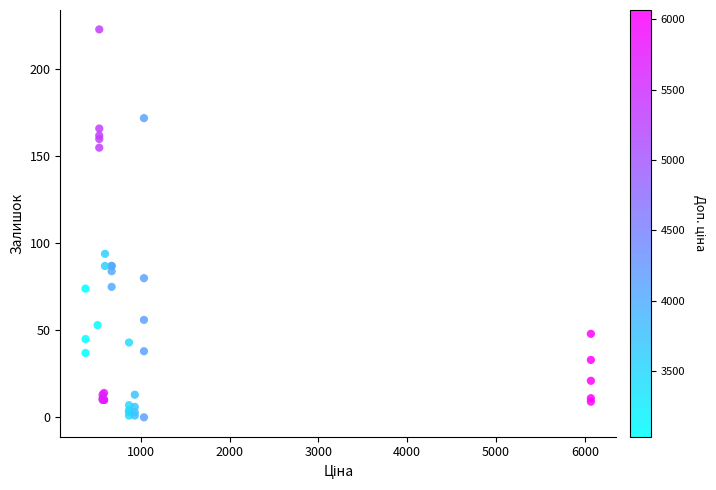

What Y value in the scatter plot is closest to 111?

94